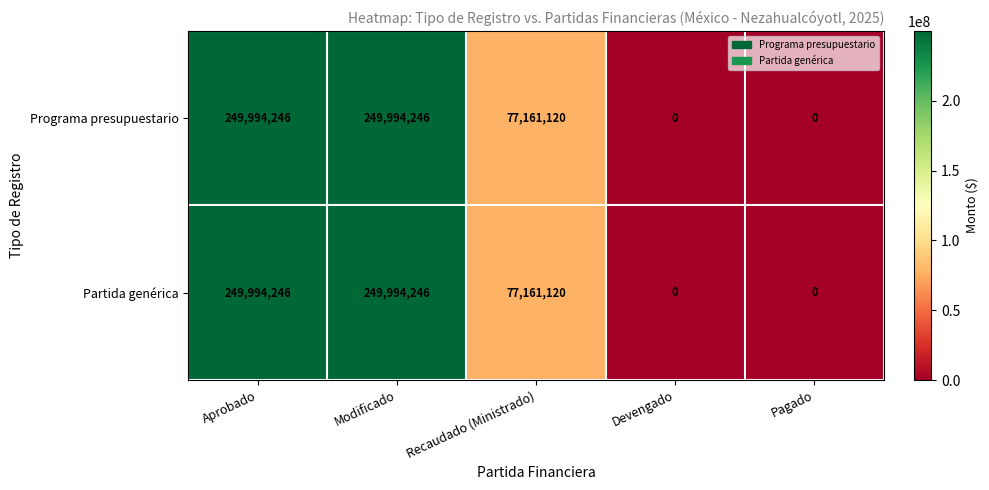

What is the highest value of the Partida genérica series?

249994246